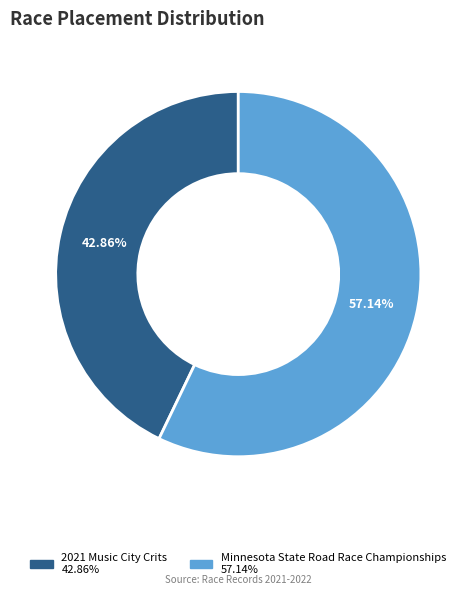

Rank the categories by value from highest to lowest.

Minnesota State Road Race Championships, 2021 Music City Crits